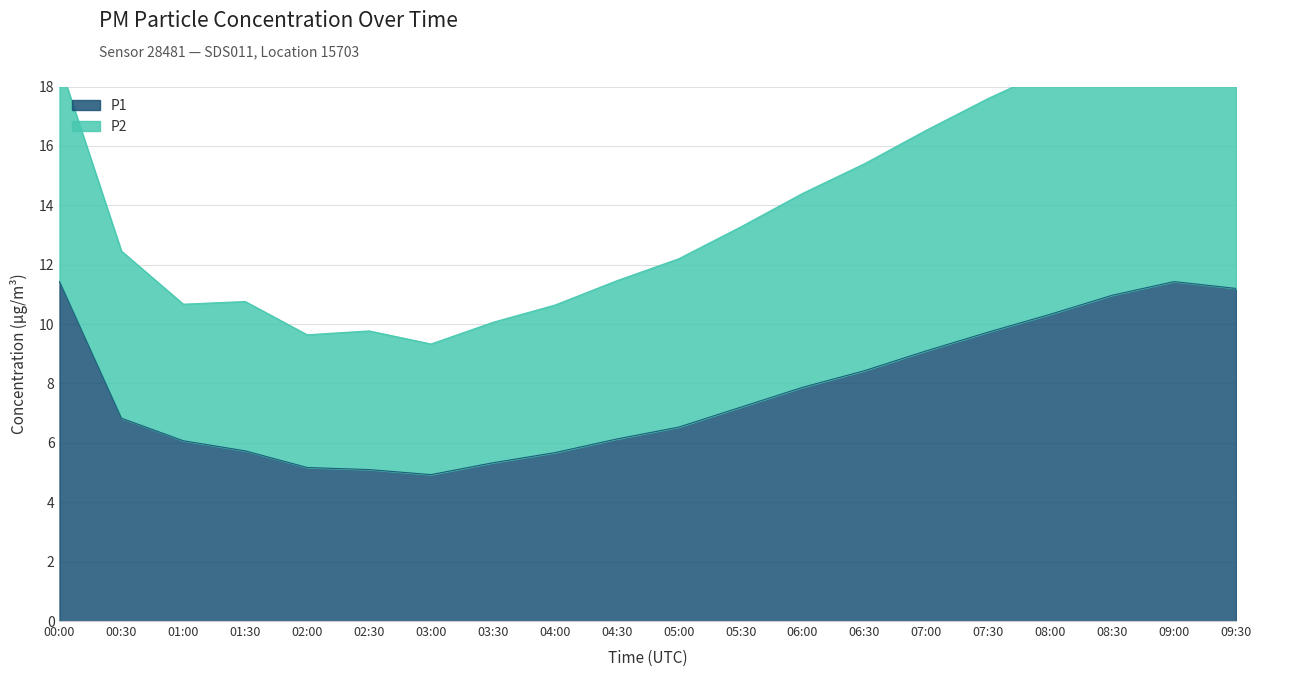

Reading right to left, transcribe all the data shown in this chart.

P1: 09:30=11.2	09:00=11.4	08:30=11.0	08:00=10.3	07:30=9.7	07:00=9.1	06:30=8.4	06:00=7.9	05:30=7.2	05:00=6.5	04:30=6.1	04:00=5.7	03:30=5.3	03:00=4.9	02:30=5.1	02:00=5.2	01:30=5.7	01:00=6.1	00:30=6.8	00:00=11.4
P2: 09:30=20.0	09:00=20.5	08:30=19.6	08:00=18.6	07:30=17.6	07:00=16.5	06:30=15.4	06:00=14.4	05:30=13.3	05:00=12.2	04:30=11.5	04:00=10.6	03:30=10.1	03:00=9.3	02:30=9.8	02:00=9.6	01:30=10.8	01:00=10.7	00:30=12.5	00:00=18.8